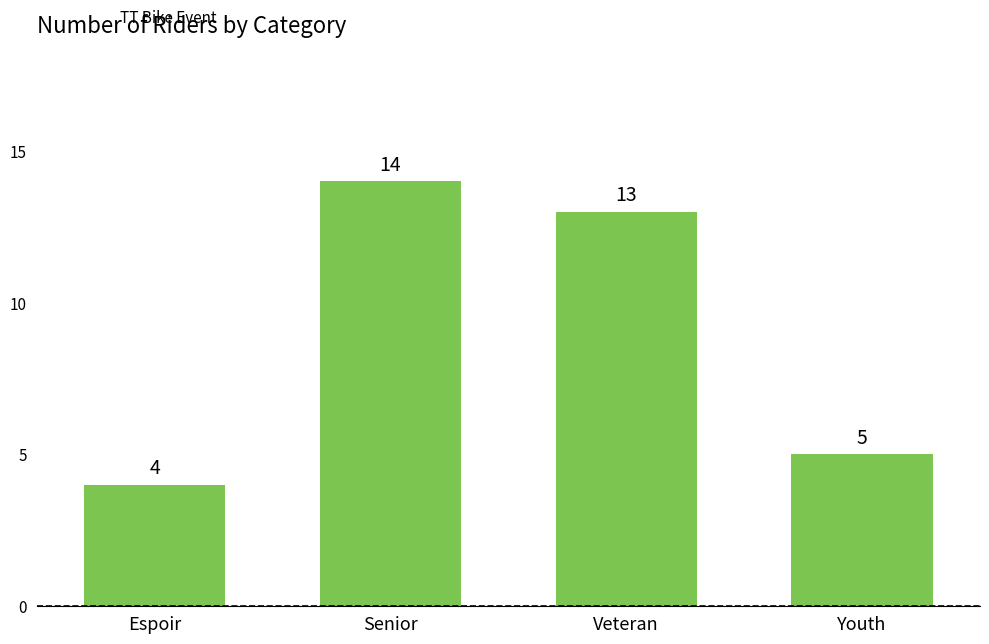

Does the chart contain any negative values?

No